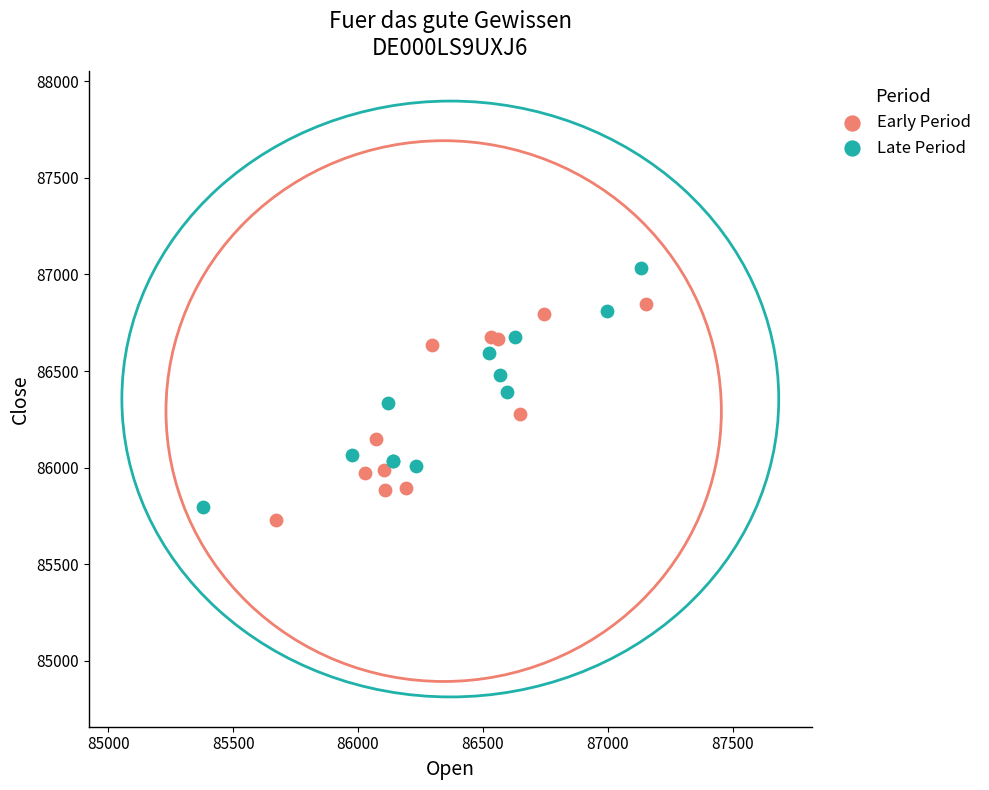

Which series contains the highest Y value?

Late Period